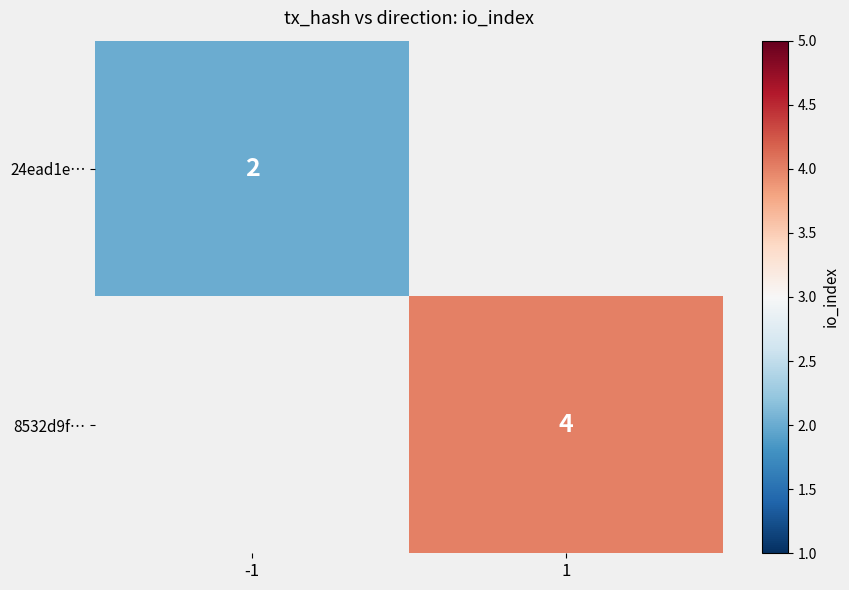

True or false: 24ead1e… has a value of 2 at -1.

True